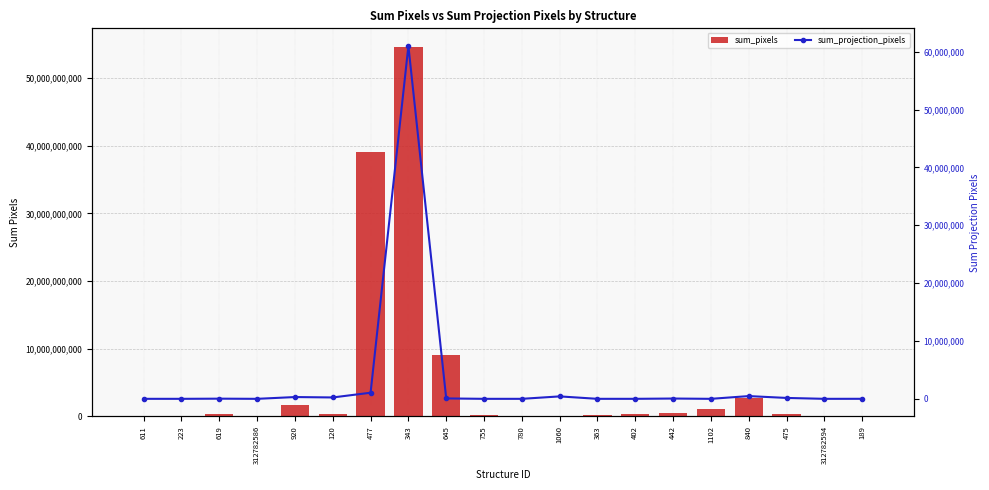

List the labels in order of sum_pixels value, smallest first.

1060, 611, 189, 312782594, 312782586, 223, 780, 363, 755, 402, 619, 475, 120, 442, 1102, 920, 840, 645, 477, 343